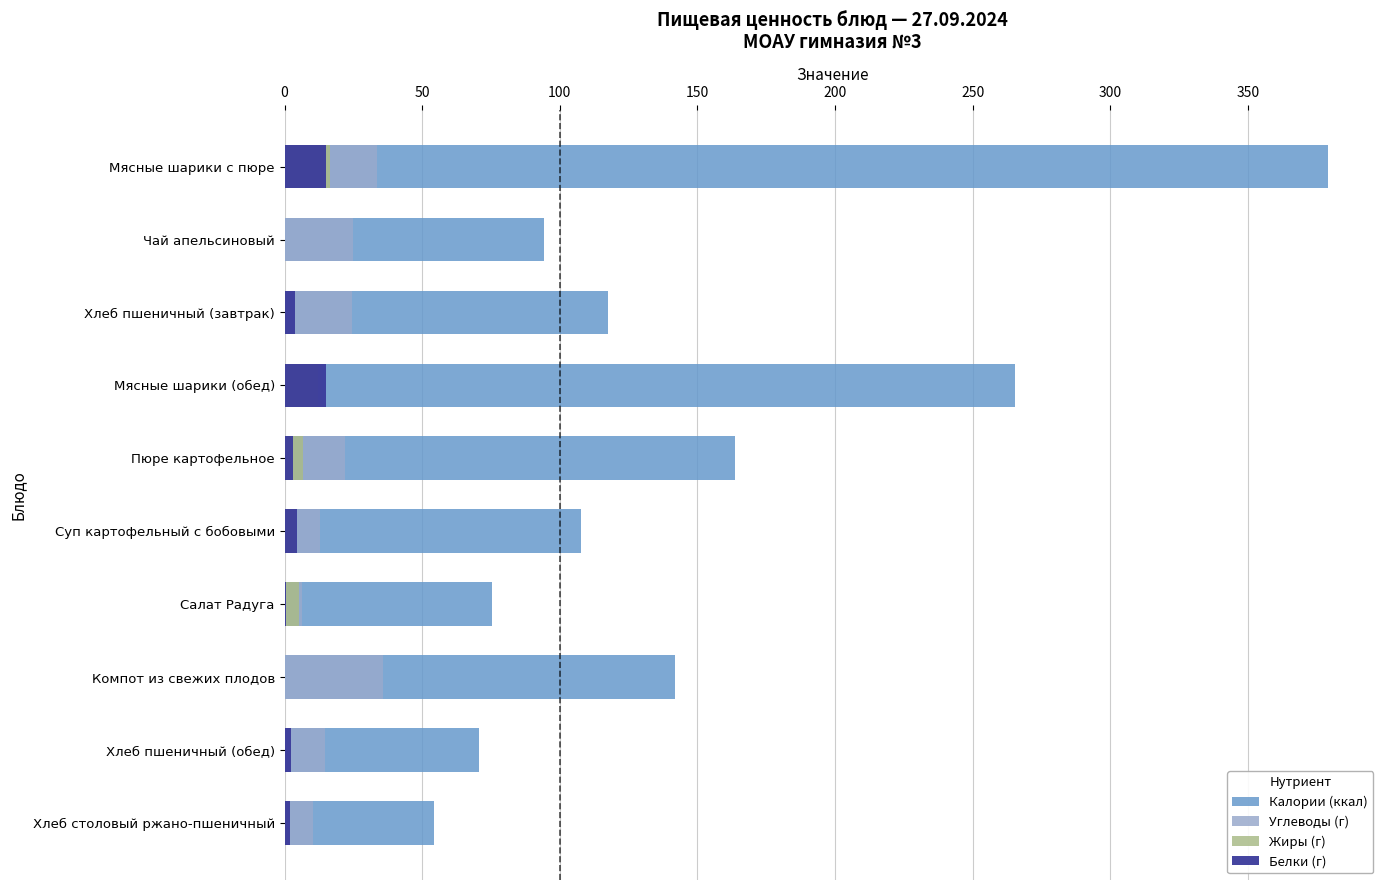

What is the highest value of the Калории (ккал) series?

379.0